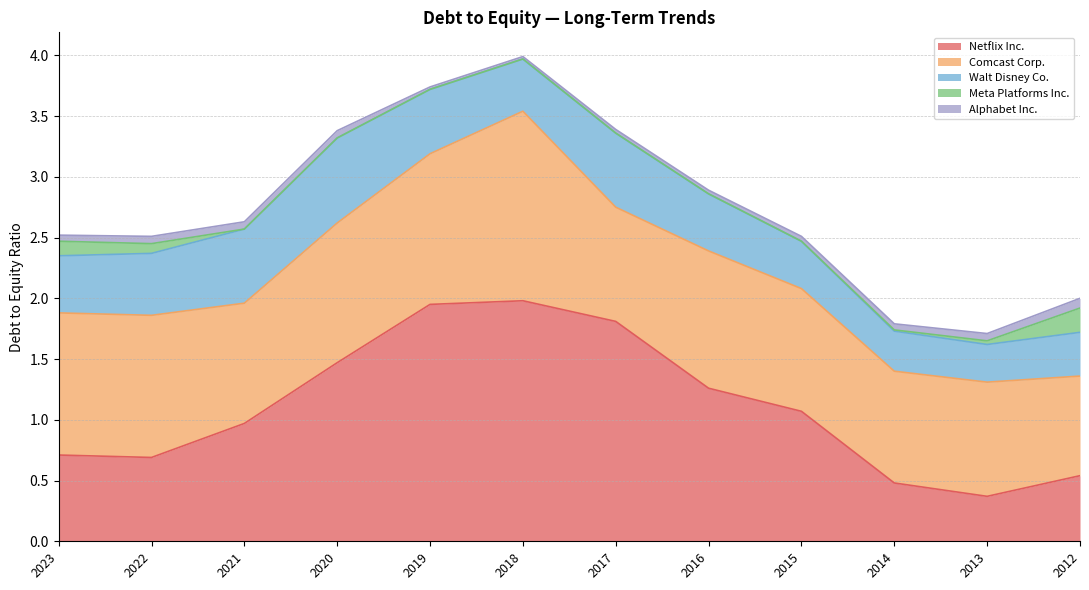

True or false: Walt Disney Co. and Meta Platforms Inc. intersect in this chart.

False